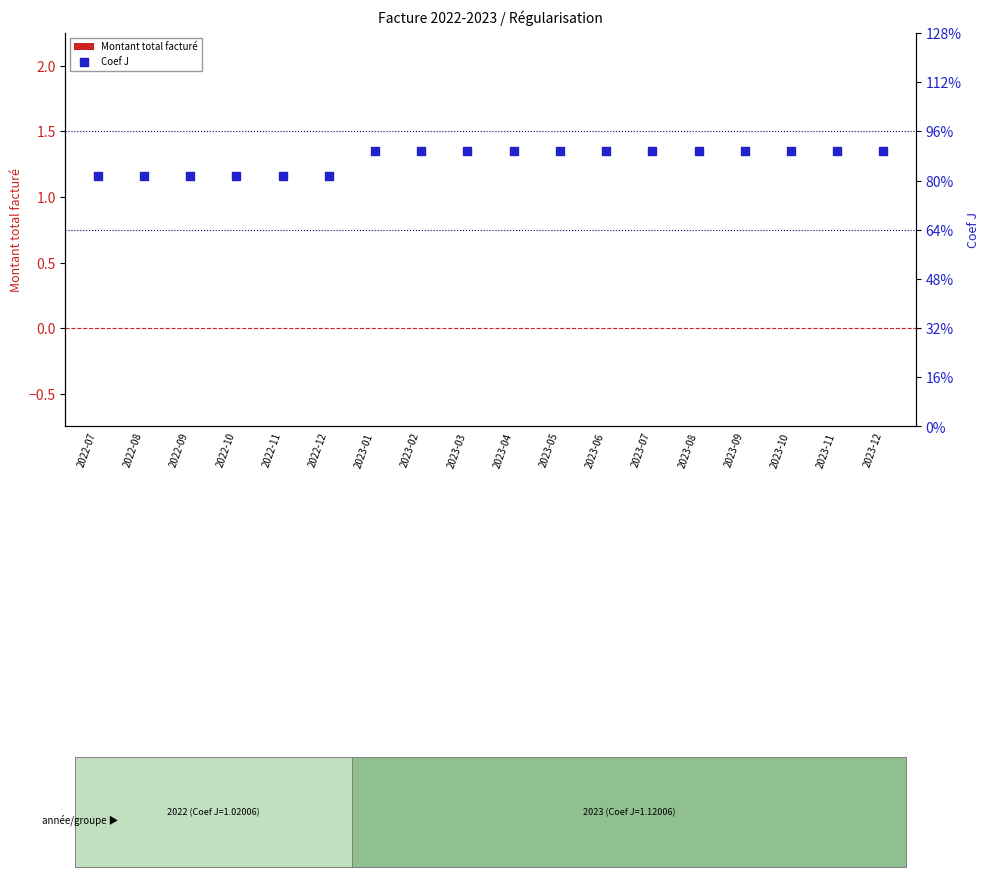

Which series reaches the minimum Y coordinate?

Montant total facturé